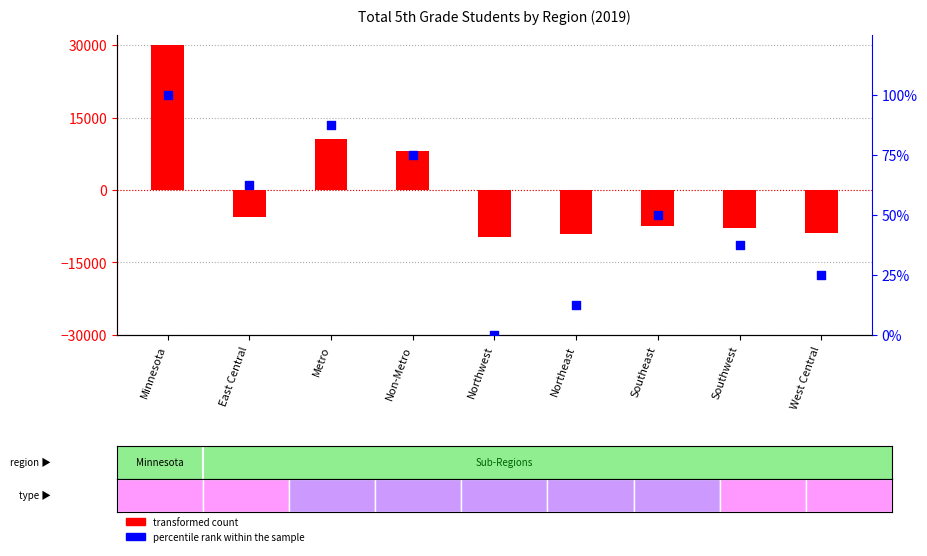

Which series has the largest total across all categories?

percentile rank within the sample